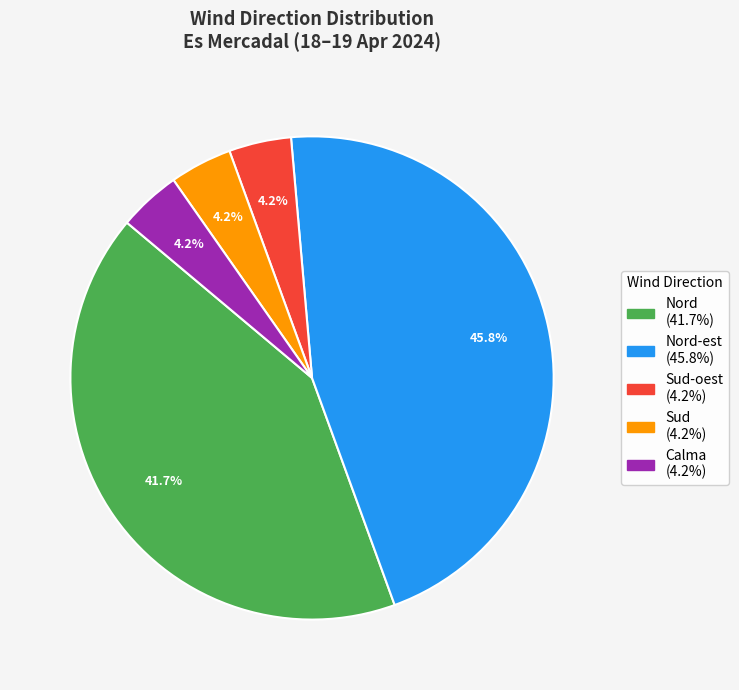

Is there any slice that represents more than half of the pie?

No